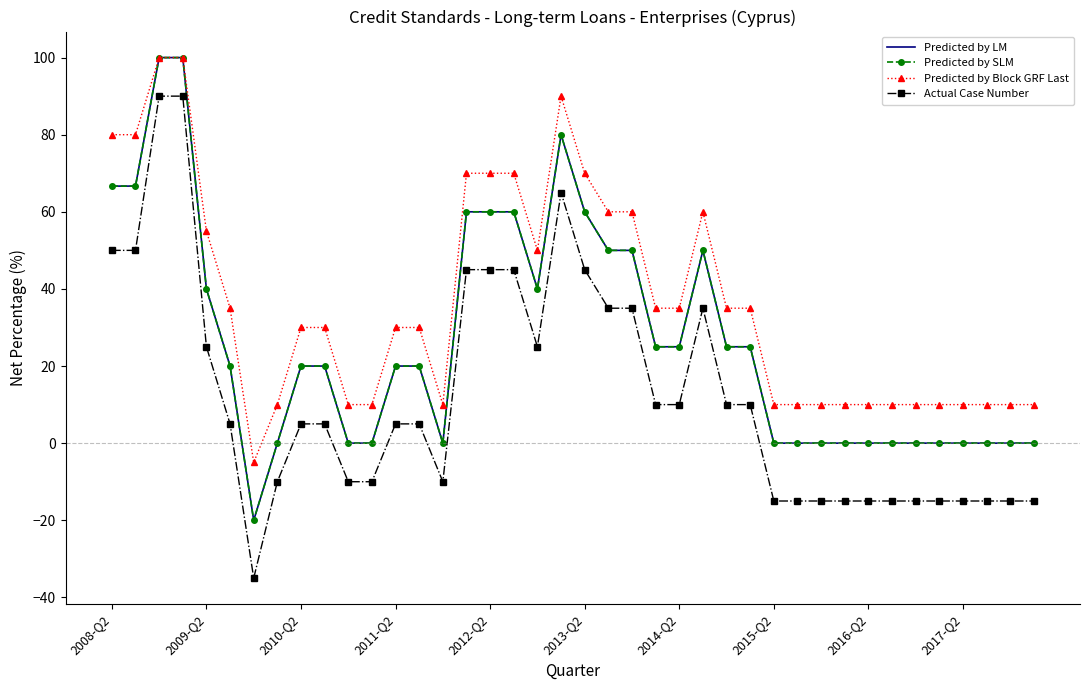

At how many categories does at least one series exceed 93?

2